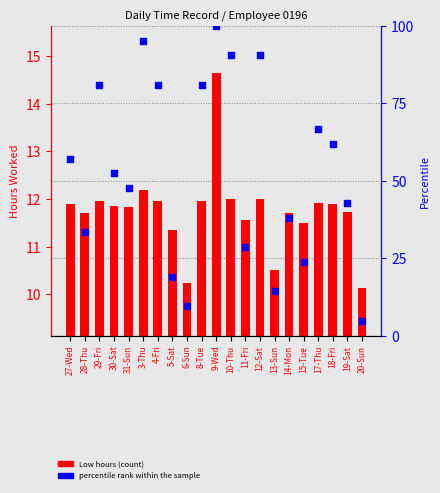

Is the value of percentile rank within the sample at 14-Mon greater than the value of Low hours at 10-Thu?

Yes